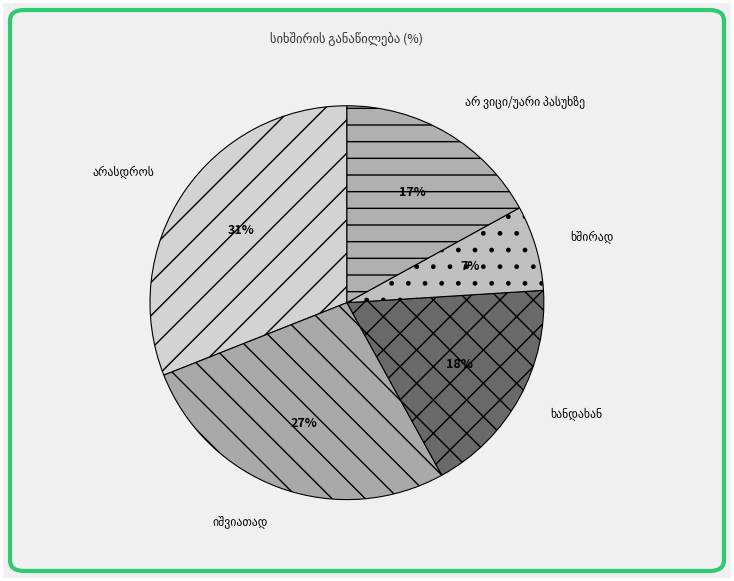

Does any single category account for the majority?

No